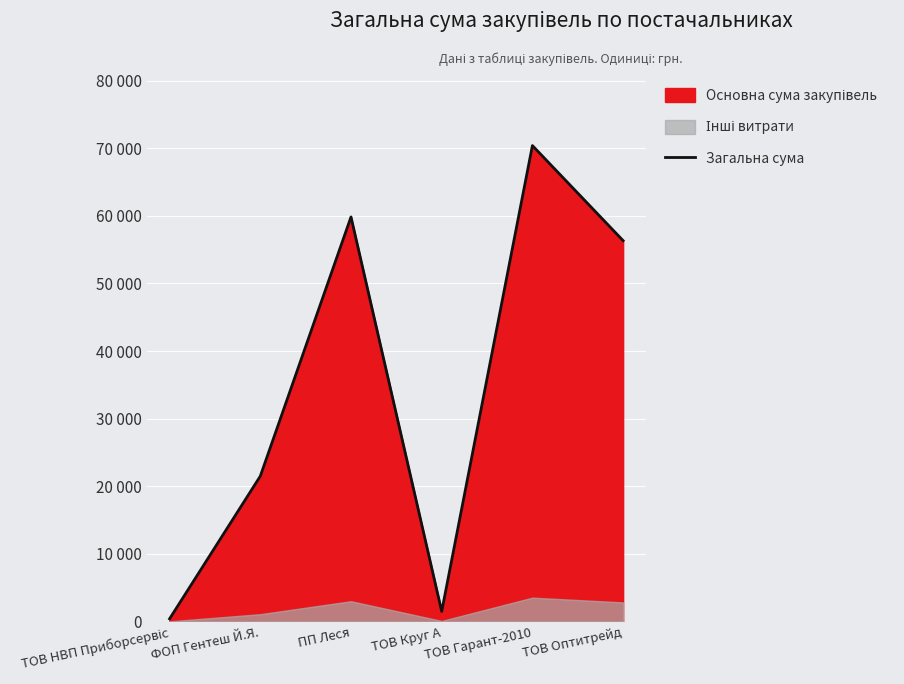

What is the value of the 3rd point from the left?

59832.8